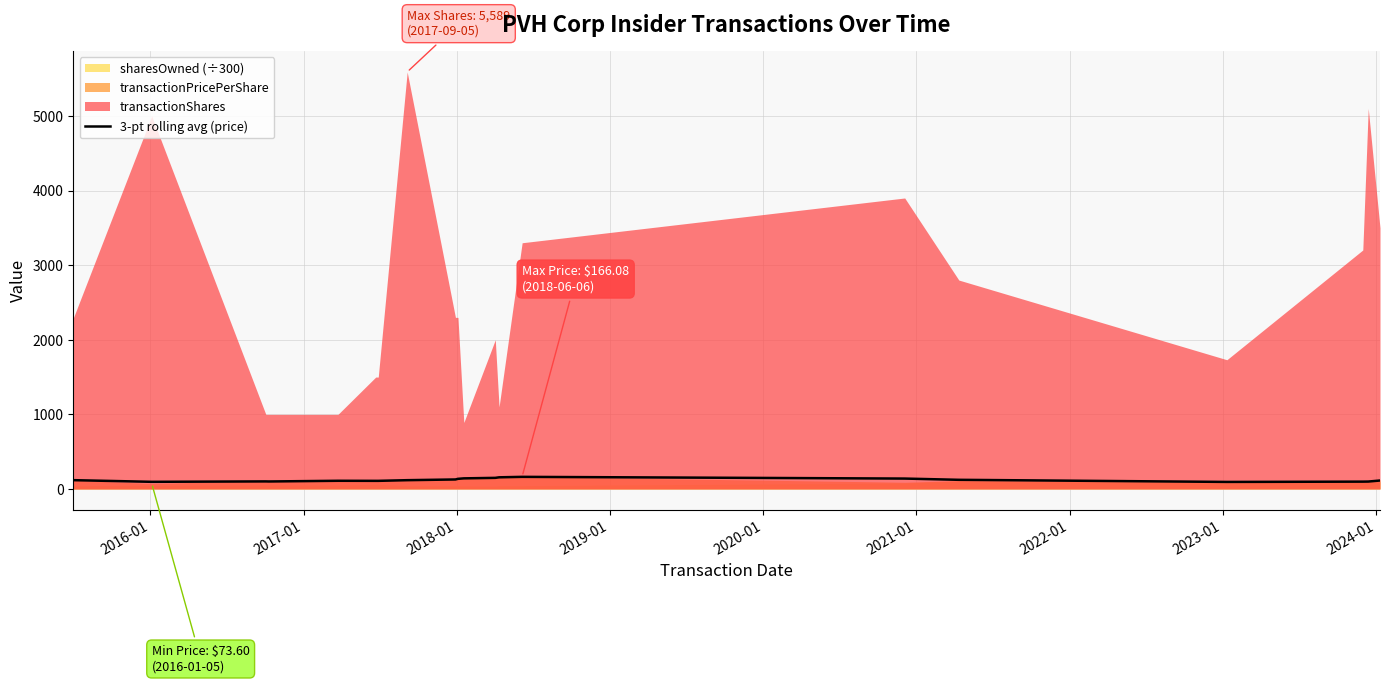

What is the average value?

120.0